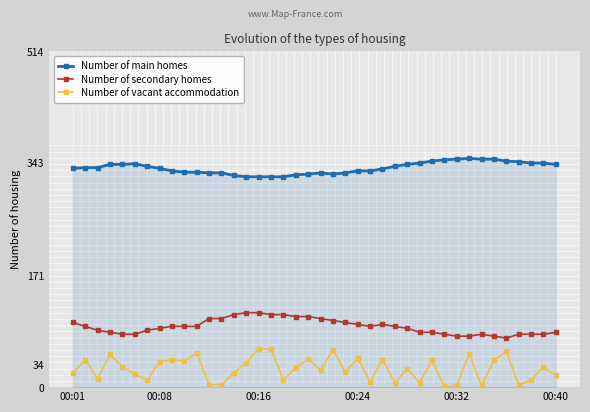

At how many categories does at least one series exceed 30?

40